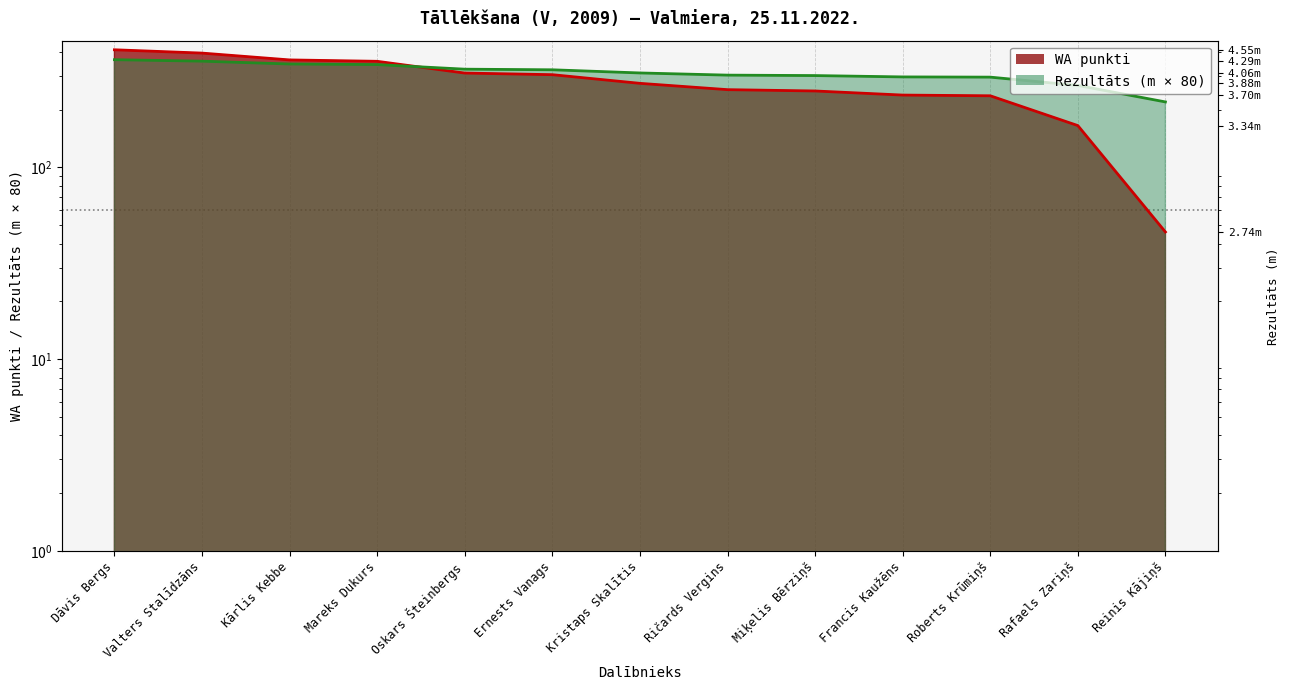

The value of WA at Miķelis Bērziņš is 250.0. True or false?

True